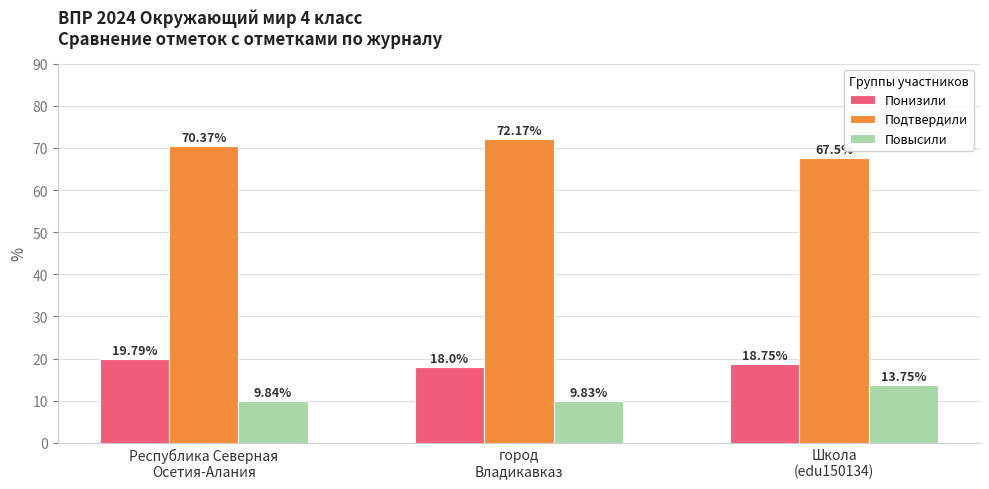

What is the maximum value for Повысили?

13.8